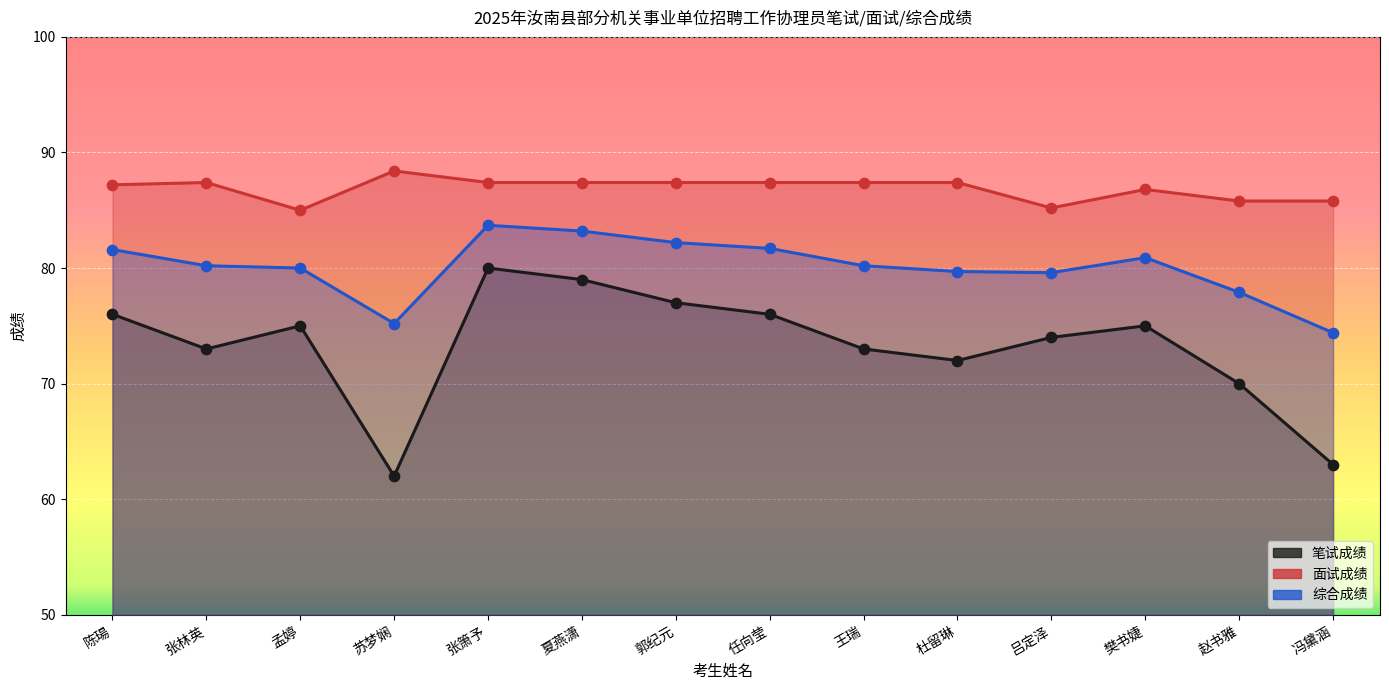

What are all the series names shown in the legend?

笔试成绩, 面试成绩, 综合成绩